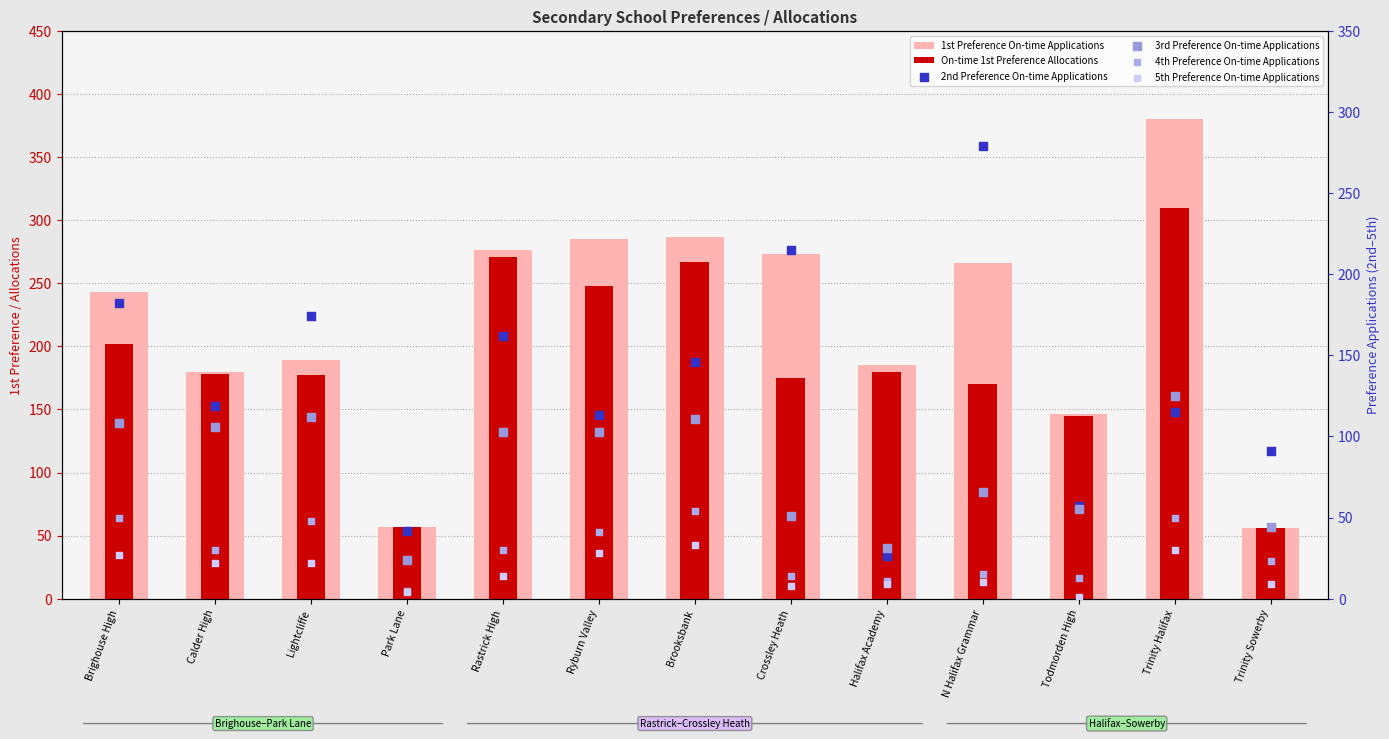

Which series has the largest total across all categories?

1st Preference On-time Applications